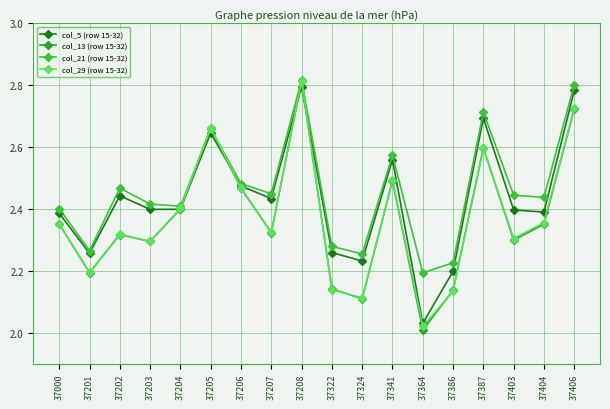

How many lines are shown in the chart?

4